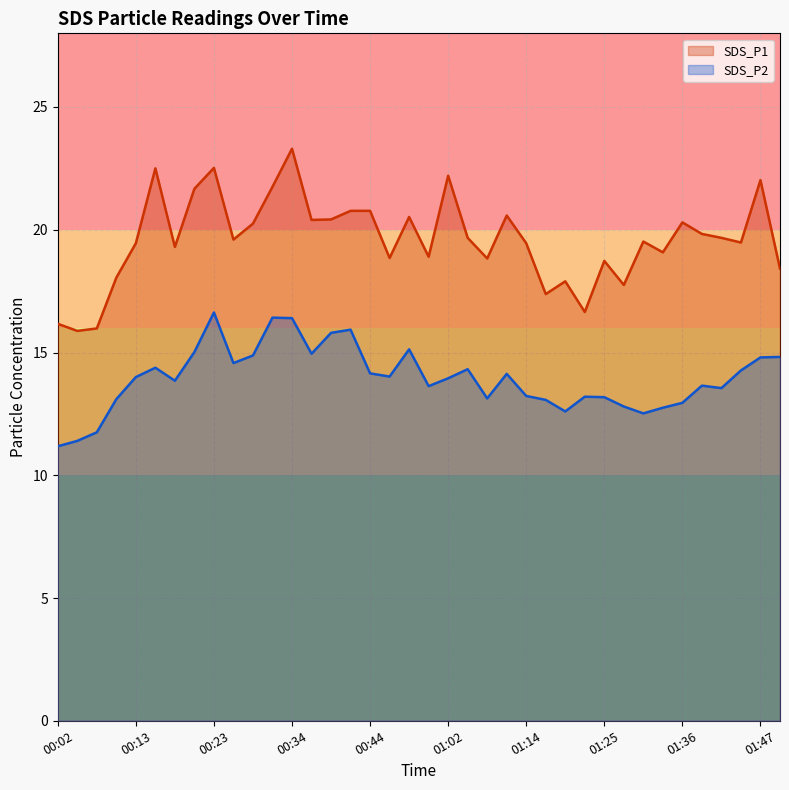

What is the highest value of the SDS_P1 series?

23.3